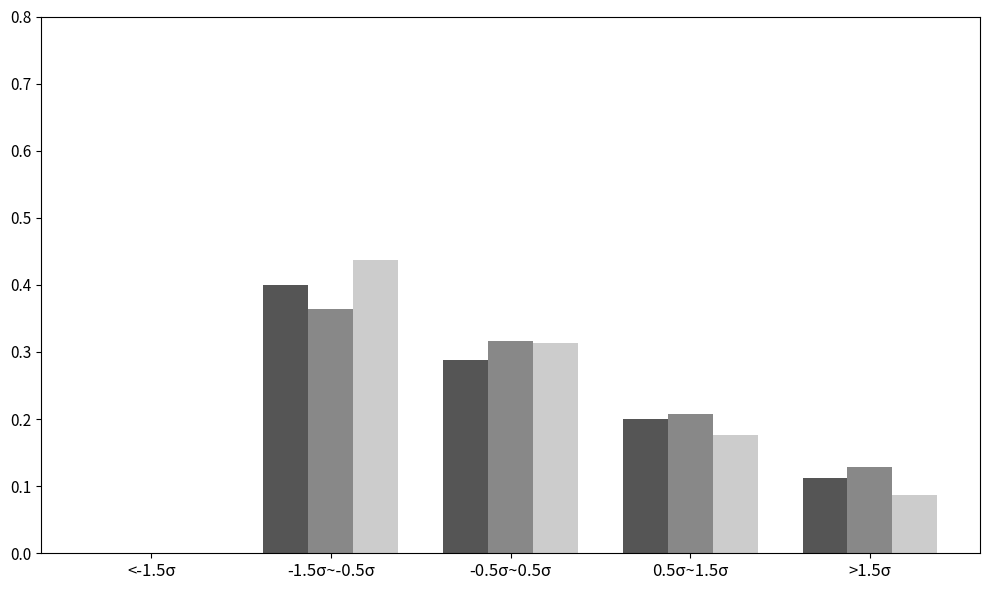

At which category is the sum across all series the highest?

-1.5σ~-0.5σ